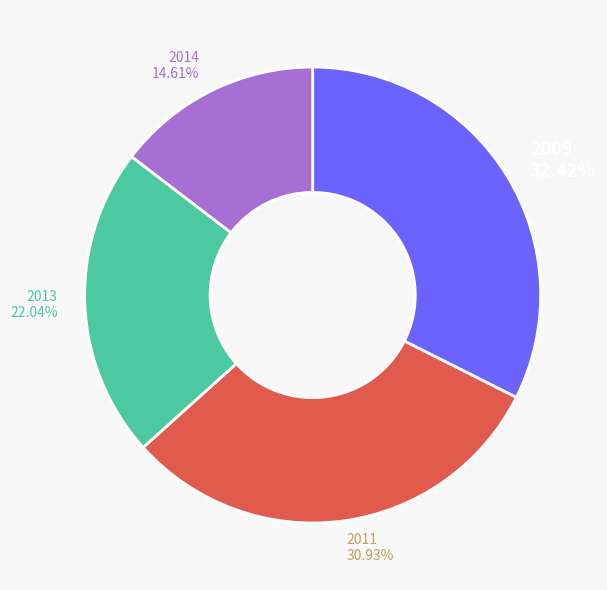

Rank the categories by value from highest to lowest.

2009, 2011, 2013, 2014